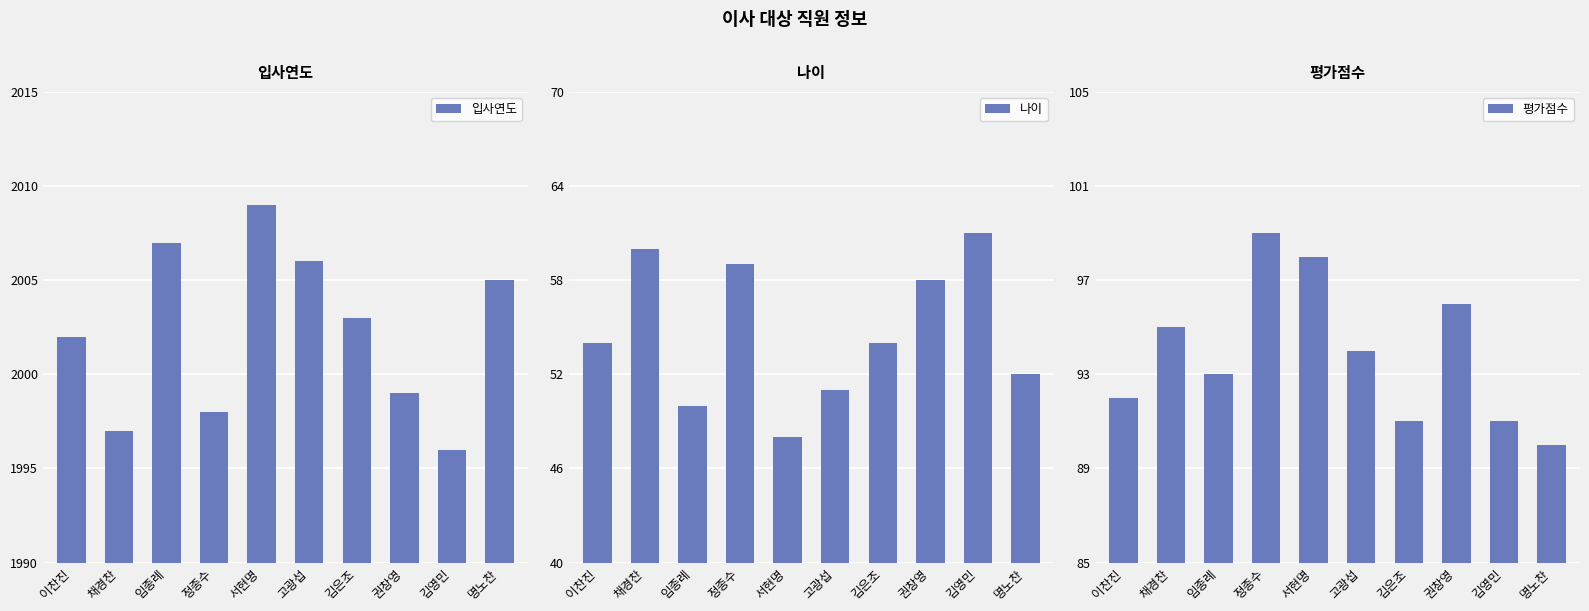

Is the value of 입사연도 at 김영민 greater than the value of 평가점수 at 김은조?

Yes